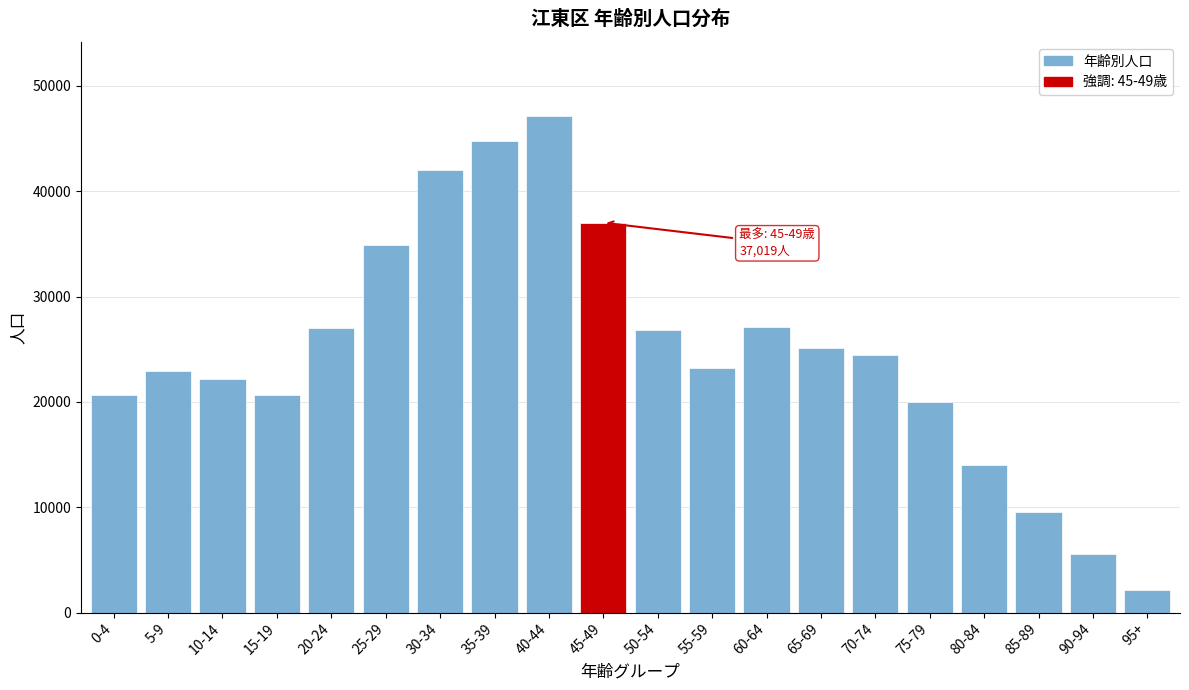

What is the change in value from 0-4 to 5-9?

+2327